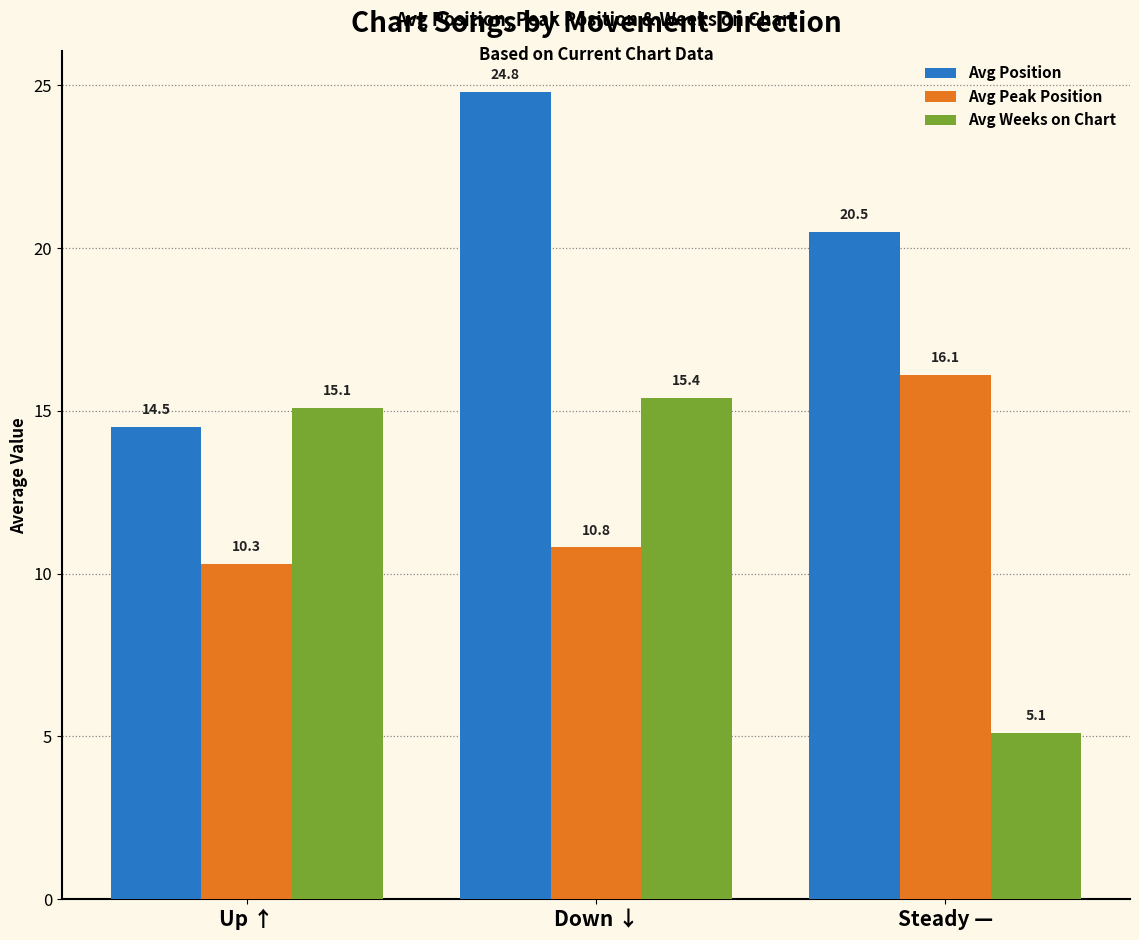

Read the Avg Position value at Up ↑.

14.5